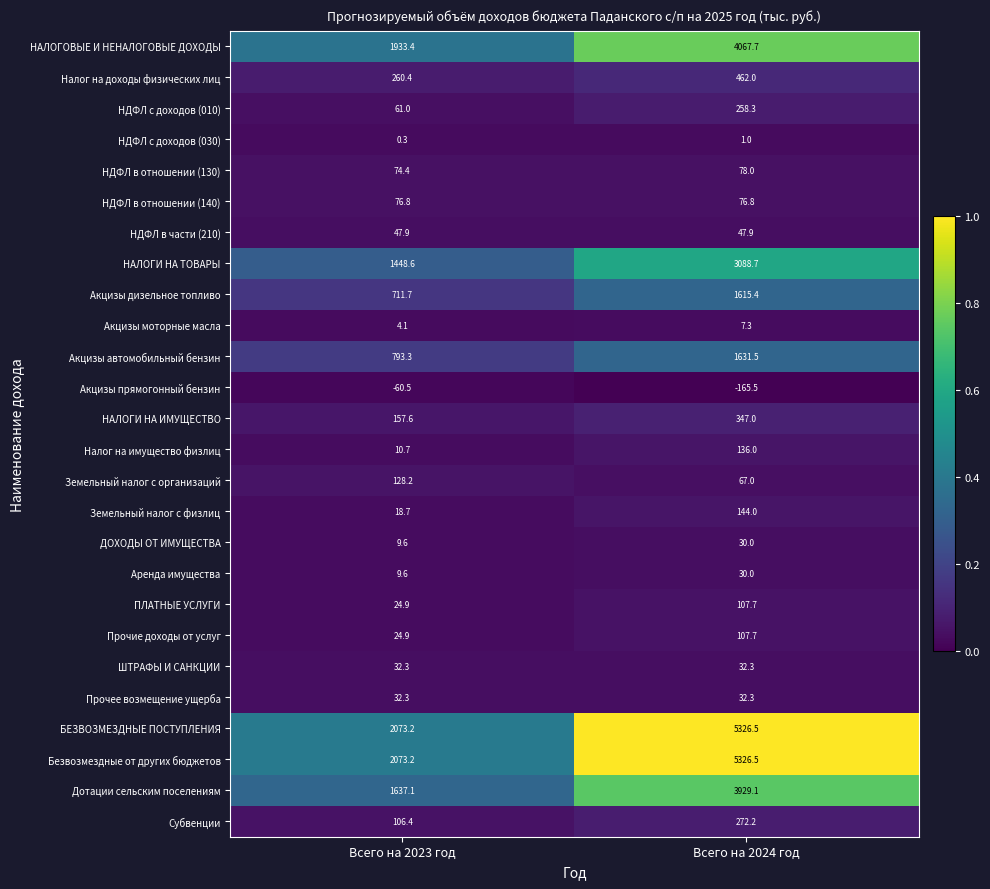

What is the spread (max minus min) of values at Всего на 2023 год?

2133.7